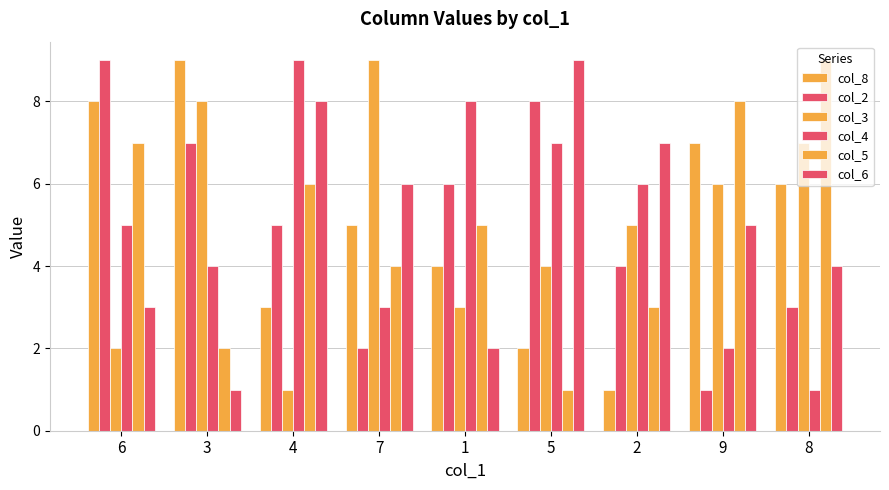

Between 6 and 2, which series saw the biggest shift?

col_8